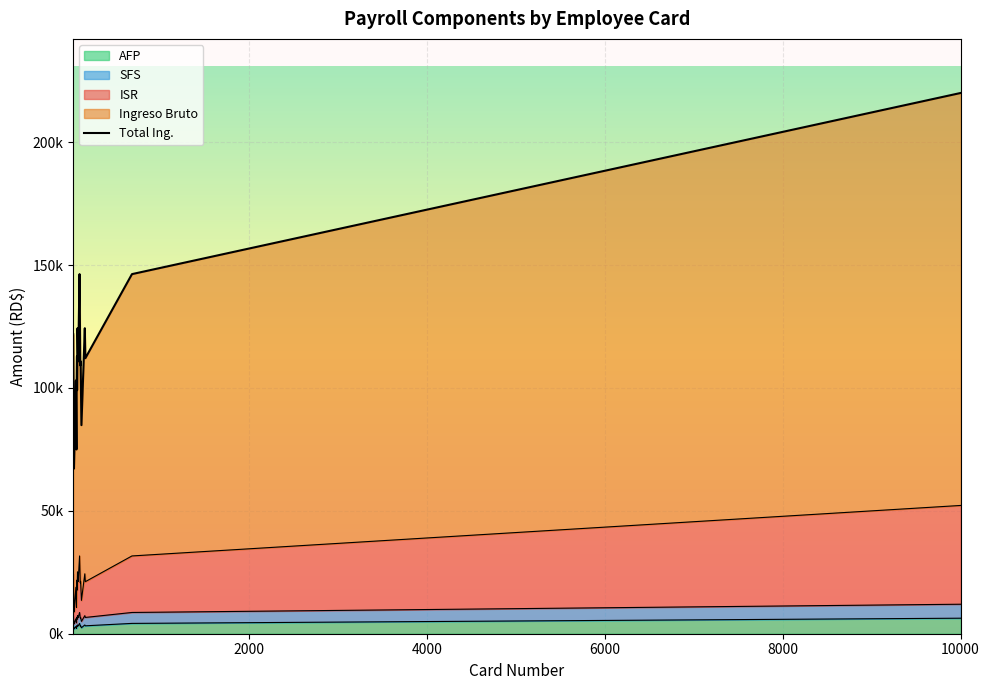

How many interior local peaks (higher than both neighbors) does the data have?

6